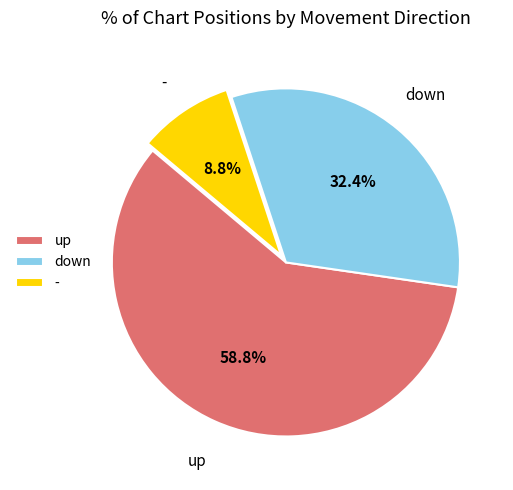

How many slices are in this pie chart?

3